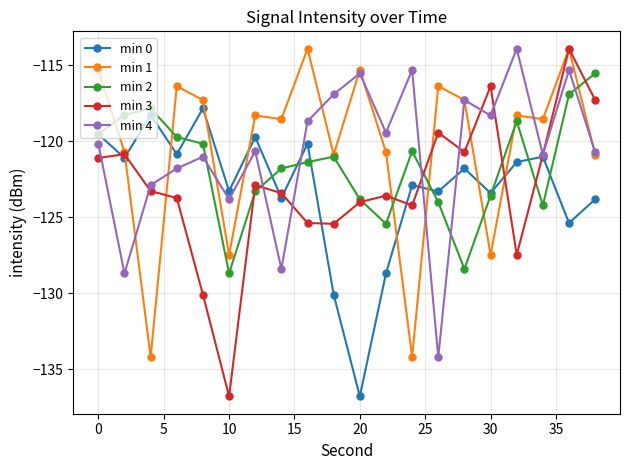

How many lines are shown in the chart?

5